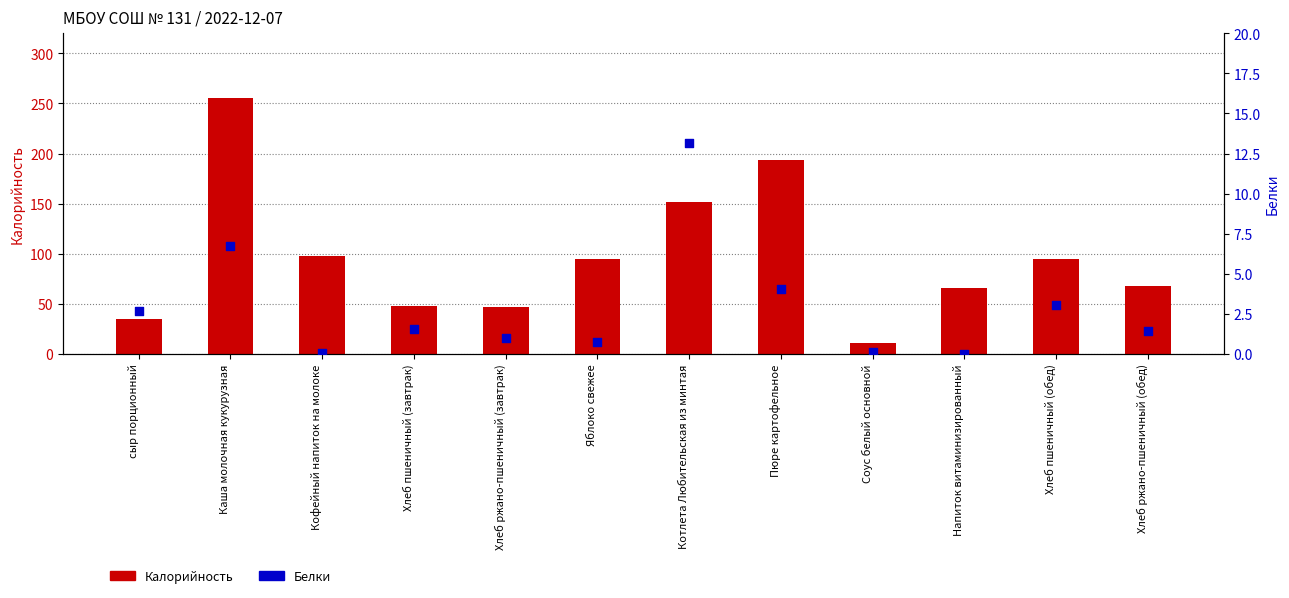

Is the value of Белки at Хлеб ржано-пшеничный (обед) greater than the value of Калорийность at Соус белый основной?

No